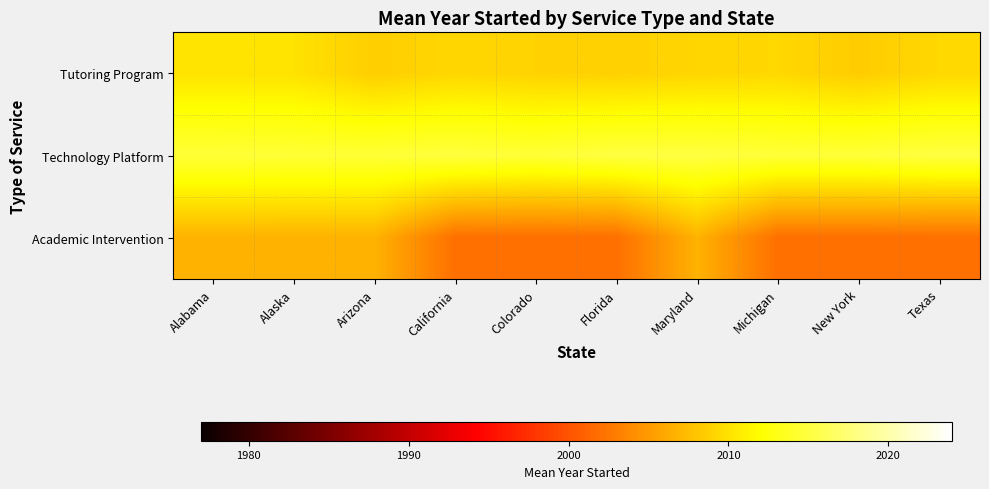

List the series in order of their overall mean, lowest first.

Academic Intervention, Tutoring Program, Technology Platform